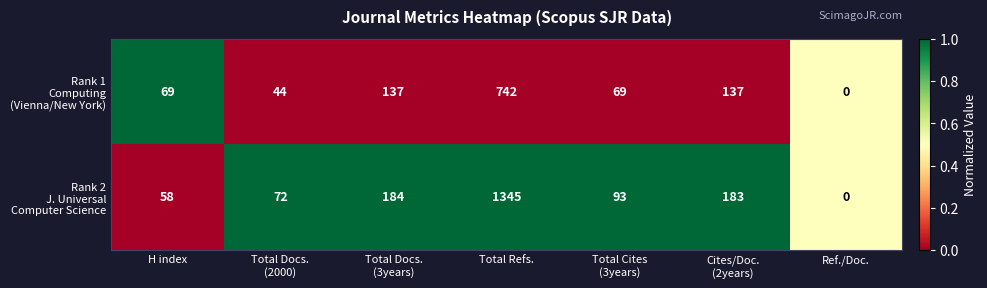

What is the greatest value displayed?

1345